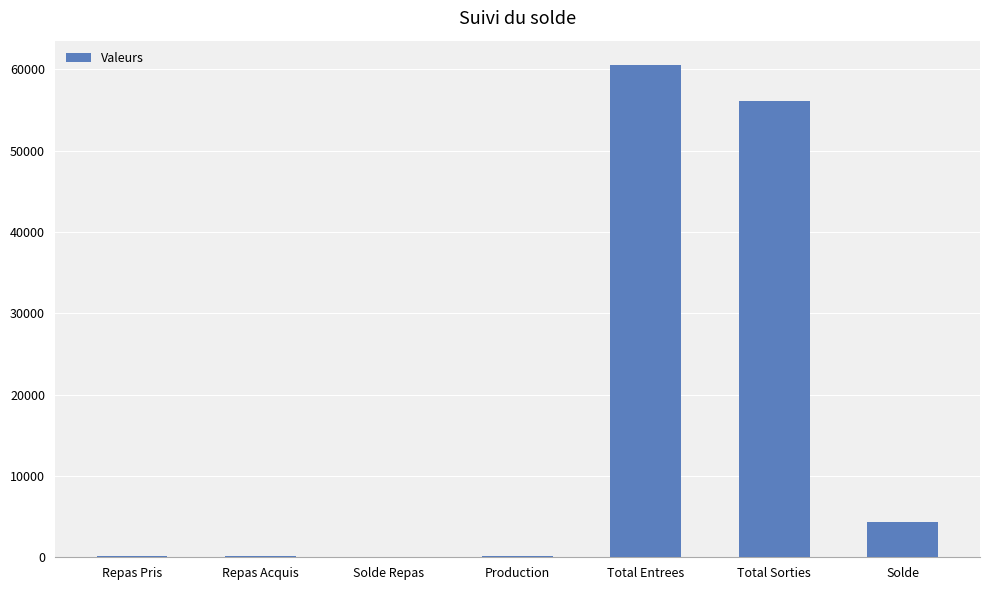

What is the change in value from Repas Acquis to Total Sorties?

+56029.8